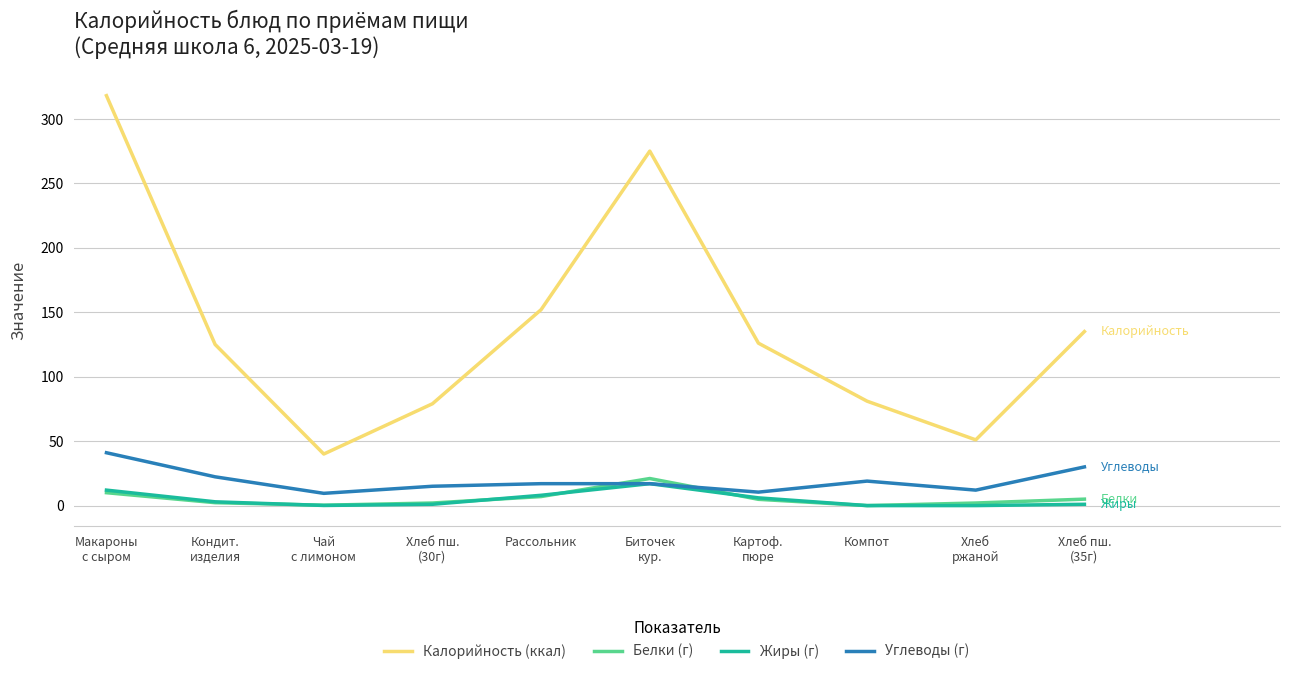

What position from the right is Макароны
с сыром?

10